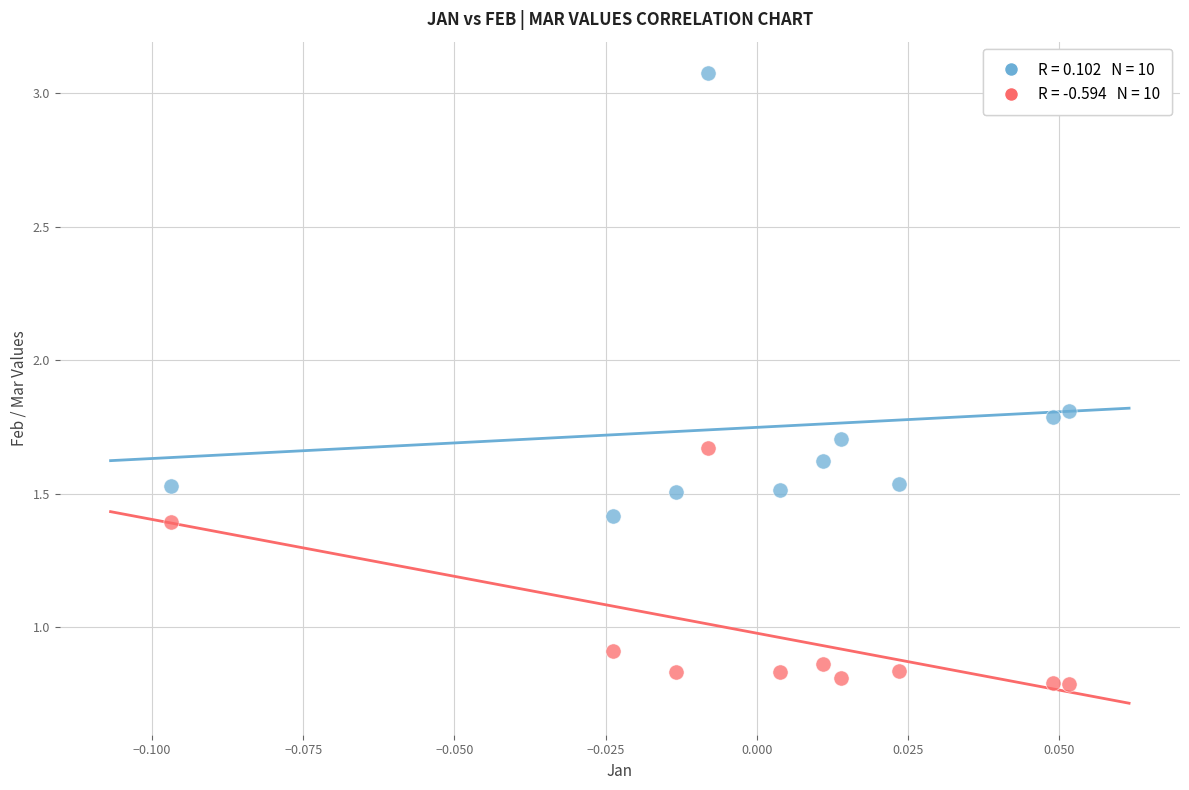

Across all data points, what is the range of Y values (max minus min)?

2.3